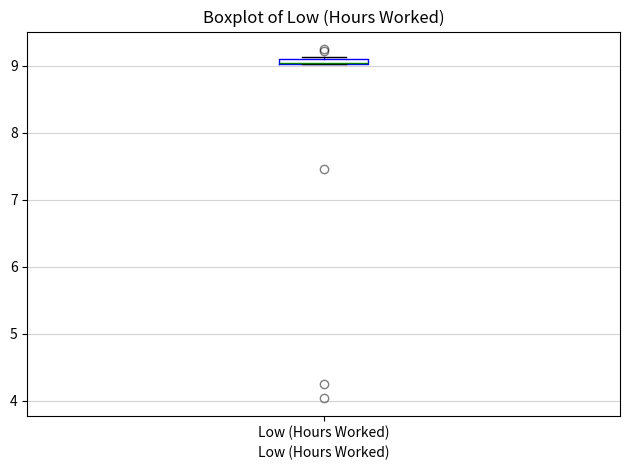

Where is the lower edge of the box for Low (Hours Worked) on the y-axis? The values are not printed on the chart, so give them approximately, as read against the axis.

9.0